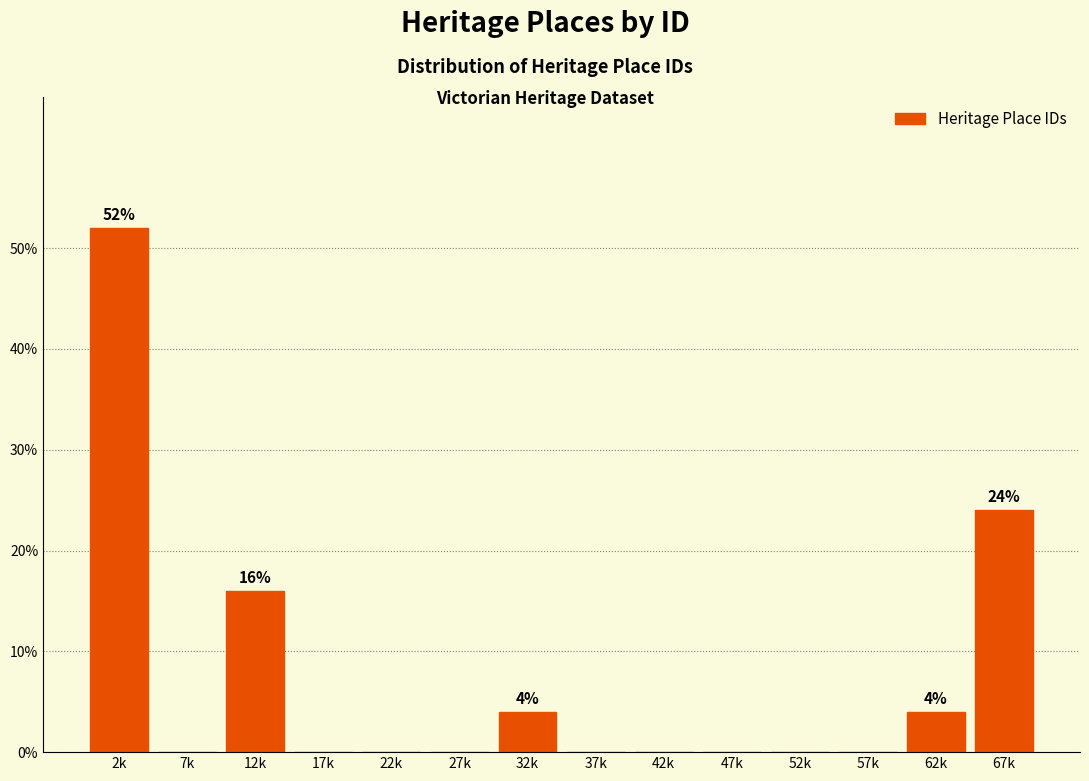

Reading left to right, transcribe all the data shown in this chart.

2k=52	7k=0	12k=16	17k=0	22k=0	27k=0	32k=4	37k=0	42k=0	47k=0	52k=0	57k=0	62k=4	67k=24